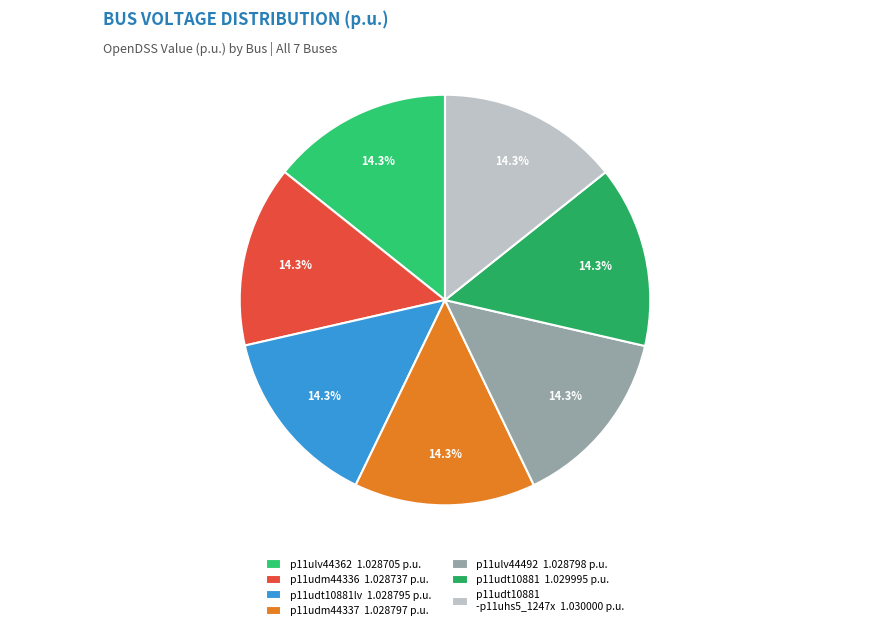

Which category has the smallest portion of the pie?

p11ulv44362